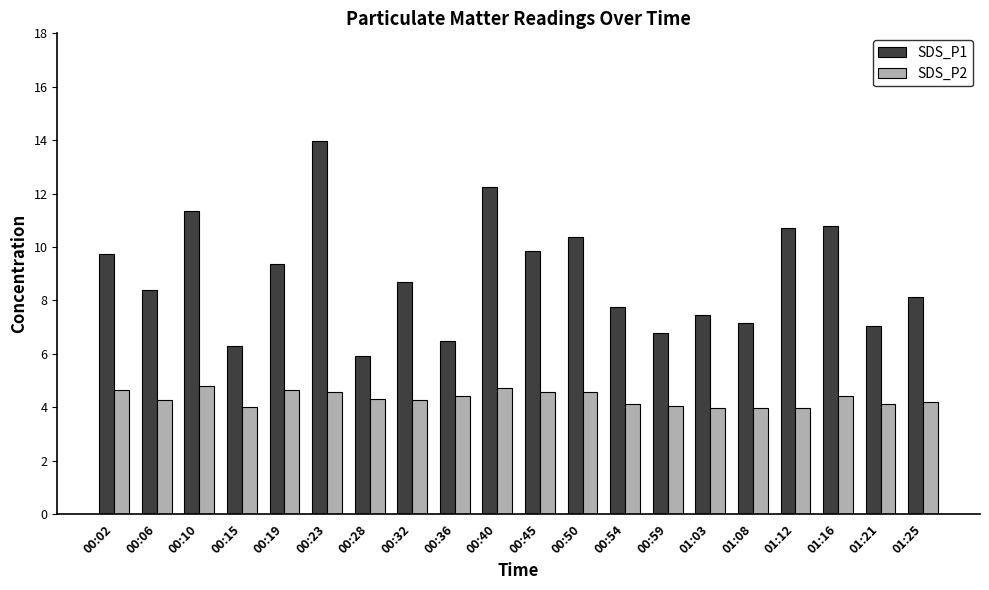

Which label corresponds to the largest value in the chart?

00:23